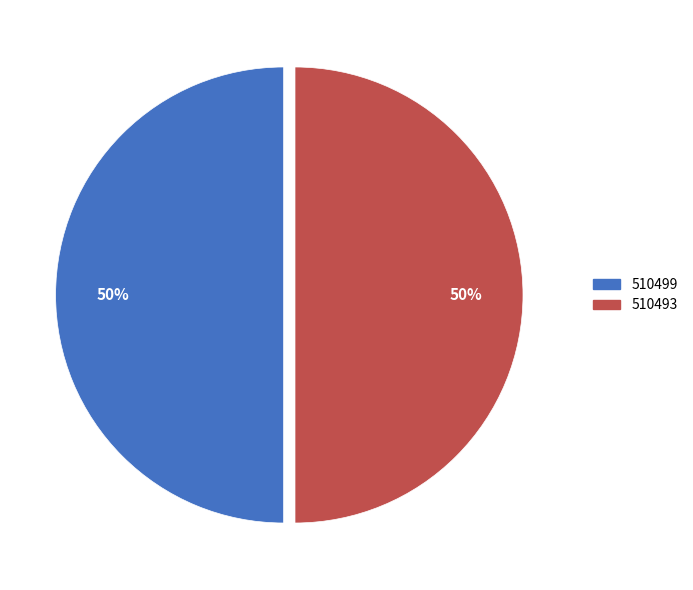

To the nearest percent, what is the average slice percentage?

50%